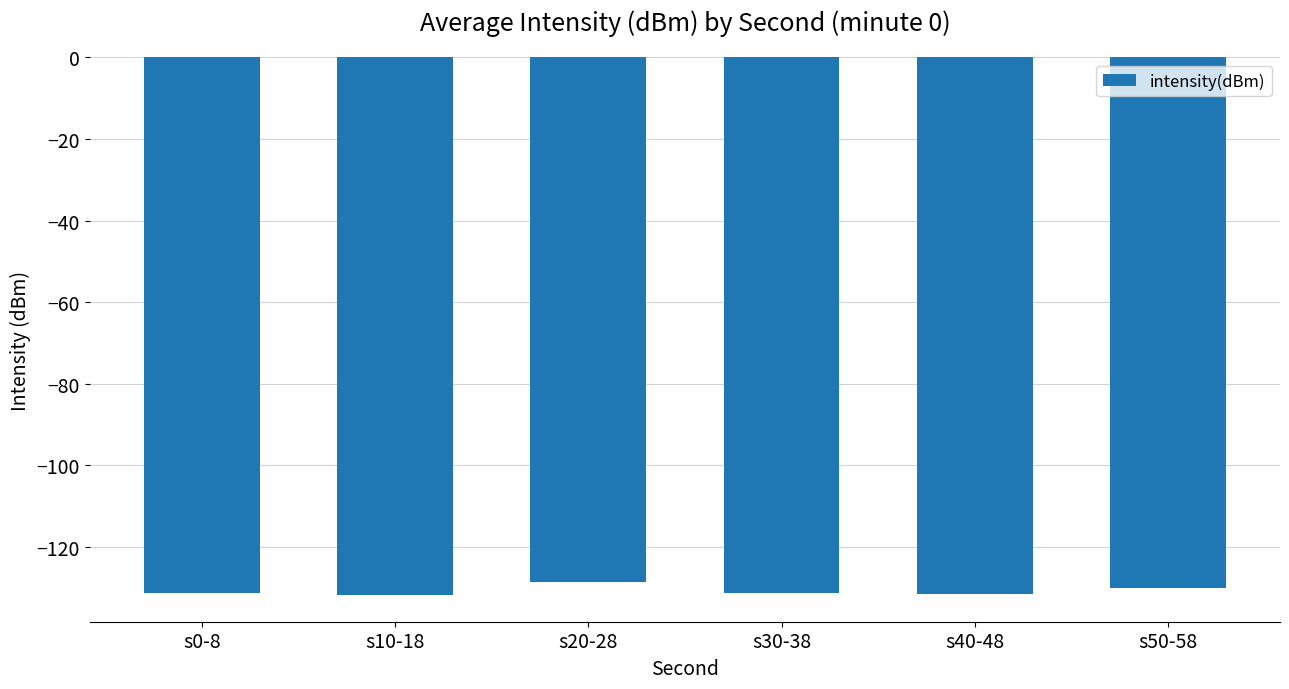

Count the number of data series in this chart.

1